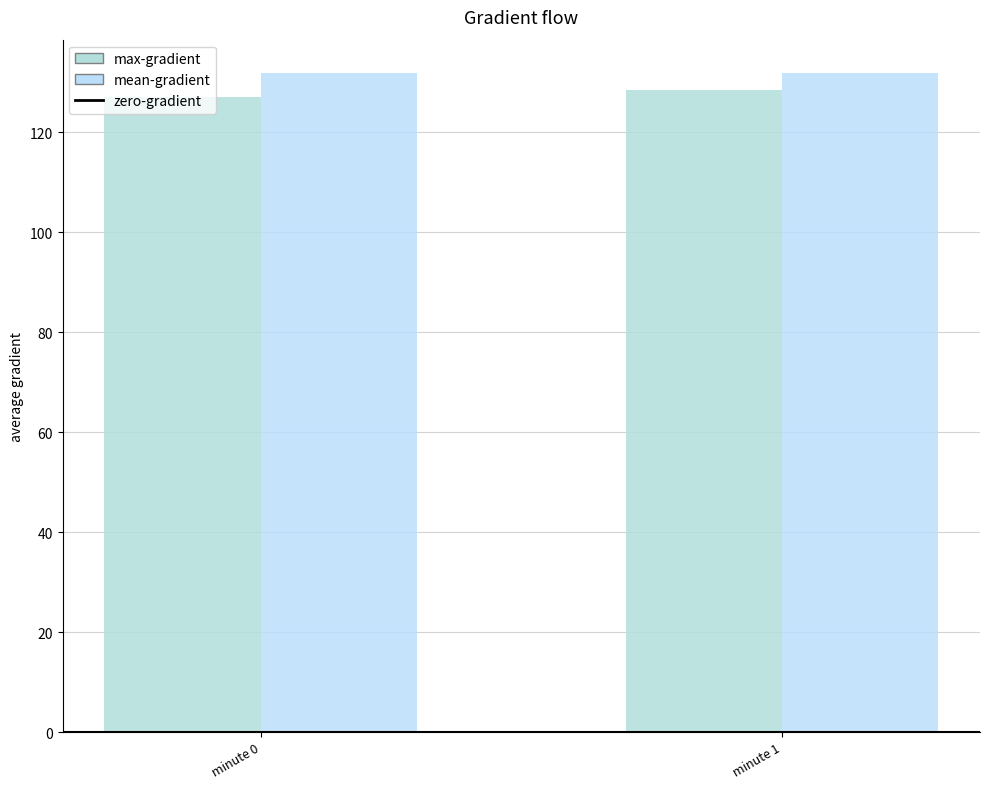

Reading left to right, transcribe all the data shown in this chart.

zero-gradient: 0.0	0.0
max-gradient: 127.2	128.4
mean-gradient: 132.0	131.9